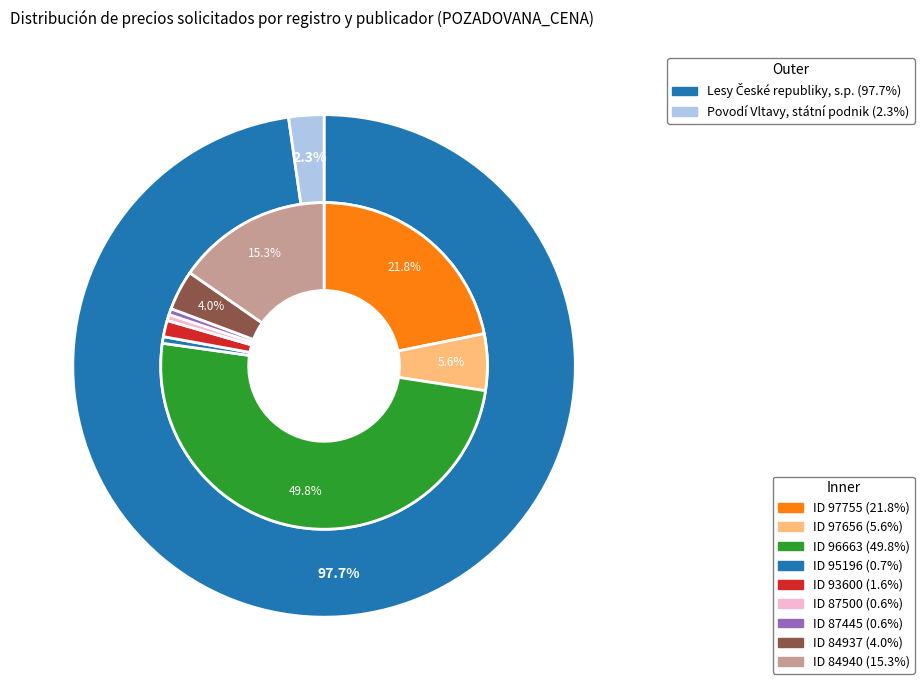

Is there a majority slice in this chart?

No